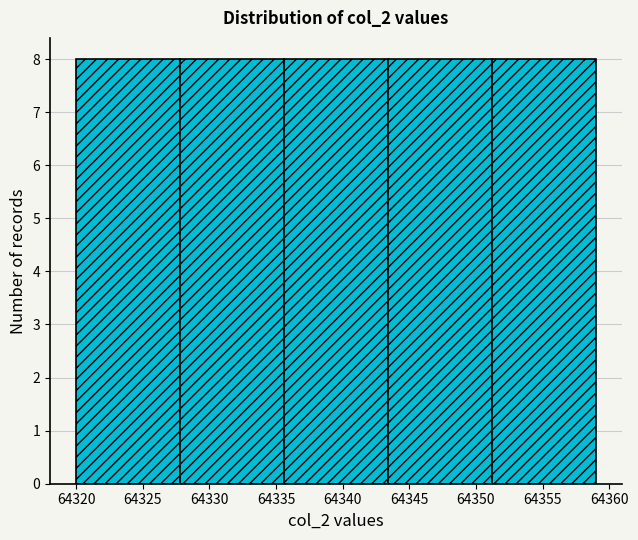

Reading left to right, transcribe this chart: for each bar, give the range it covers on the x-axis and its height. Neither the bar edges nor the heights are printed on the chart, so give them approximately, as read against the axes.

64320.0 to 64327.8: 8
64327.8 to 64335.6: 8
64335.6 to 64343.4: 8
64343.4 to 64351.2: 8
64351.2 to 64359.0: 8